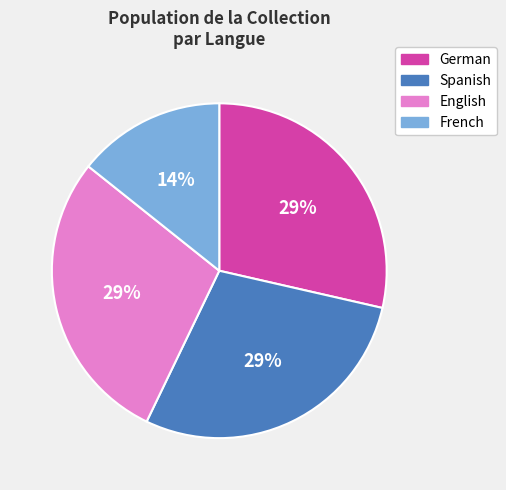

To the nearest percent, what portion does Spanish represent?

29%